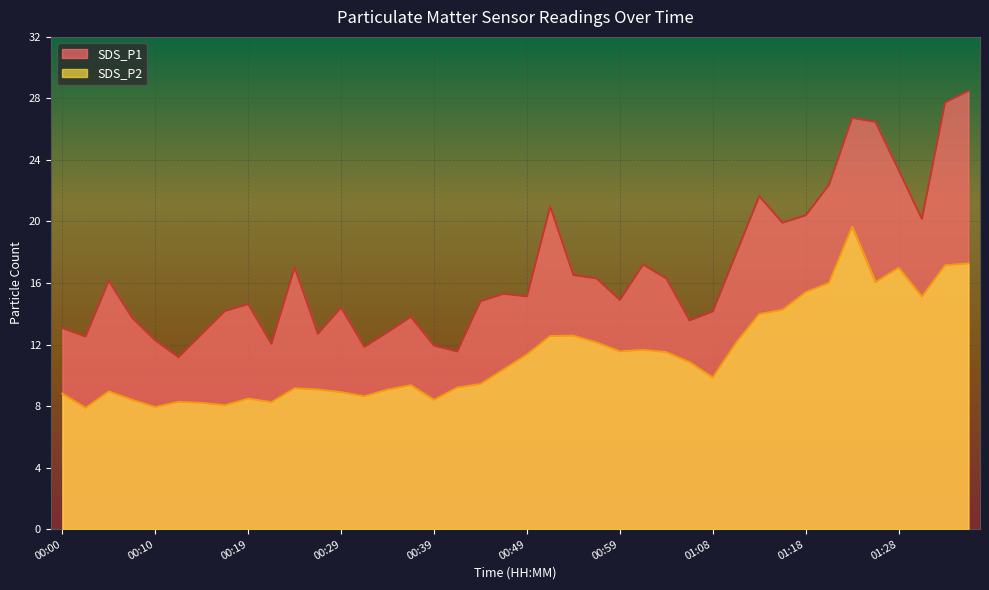

What is the sum of the SDS_P2 values at 00:39 and 00:07?

16.8